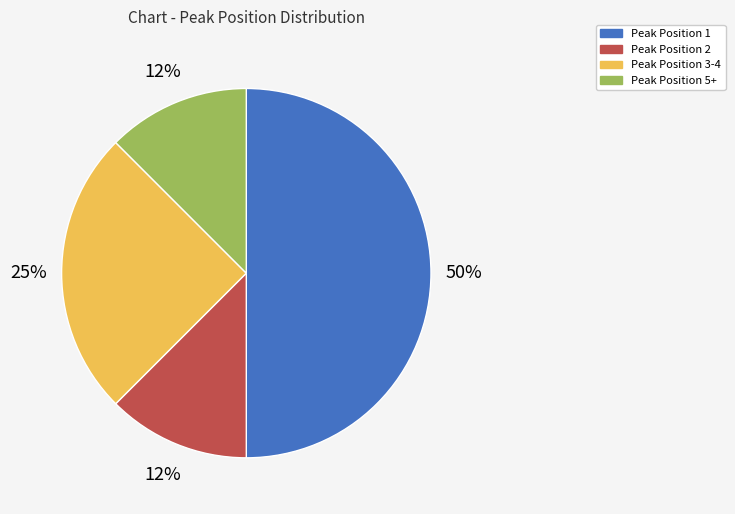

Does Peak Position 3-4 account for over 50% of the chart?

No